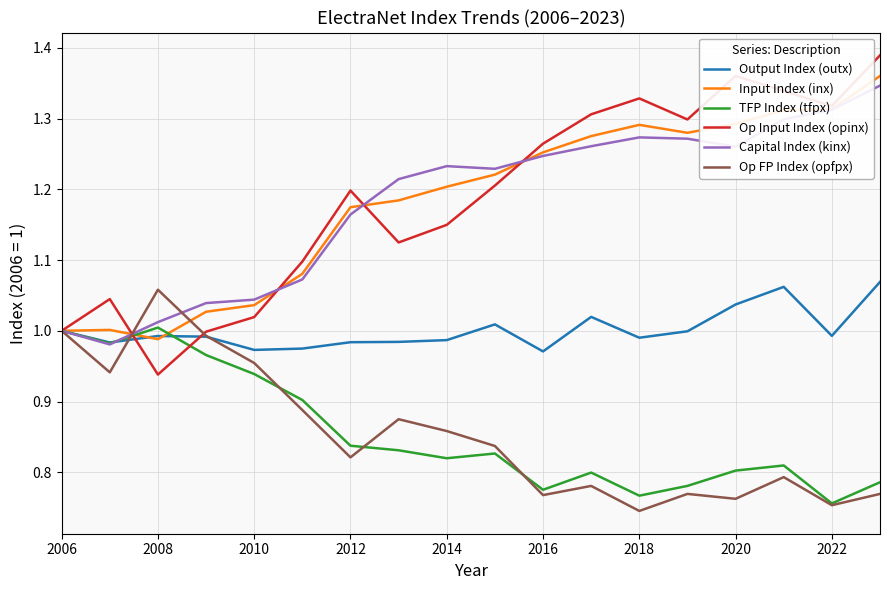

How many interior local valleys does the Output Index (outx) series have?

5